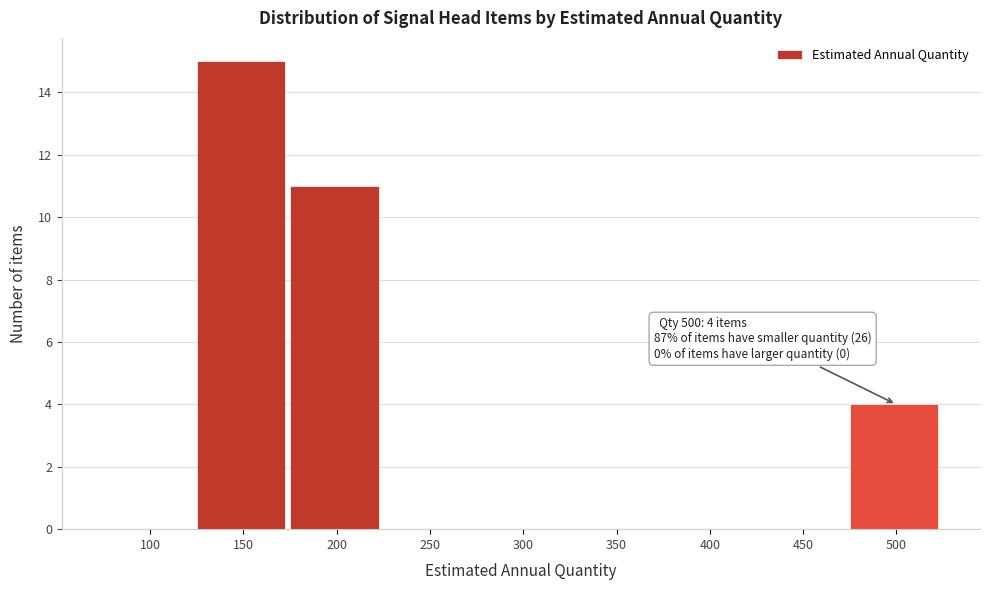

Reading left to right, what are all the values shown in this chart?

100=0	150=15	200=11	250=0	300=0	350=0	400=0	450=0	500=4